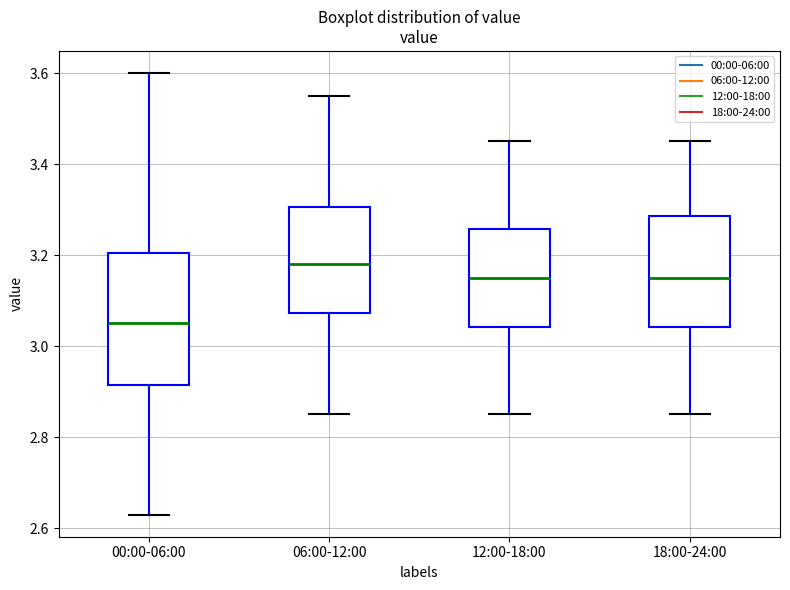

Comparing the boxes themselves (not the whiskers), which one is the tallest?

00:00-06:00